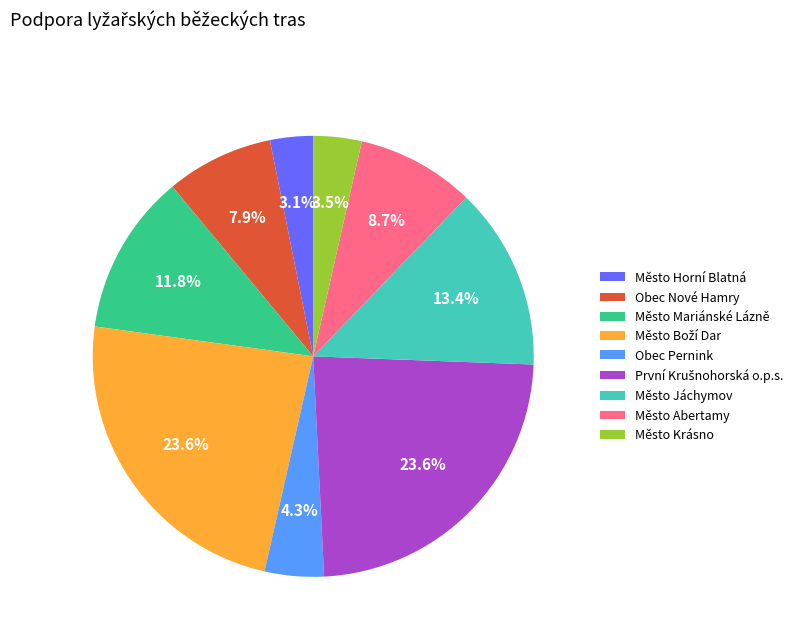

Count the number of slices in the pie.

9